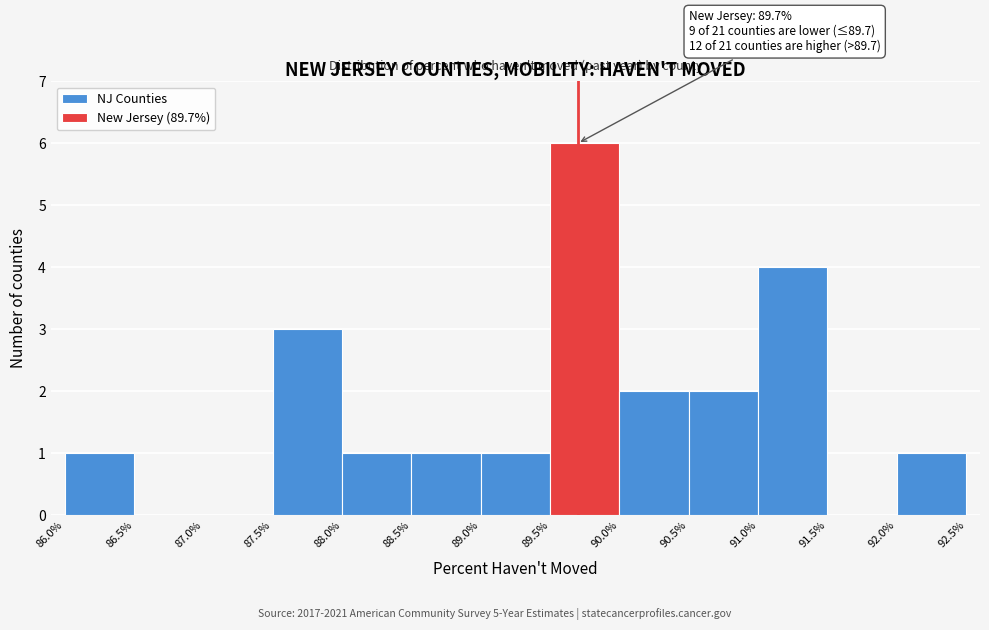

Which range on the x-axis has the tallest bar?

89.5% to 90.0%